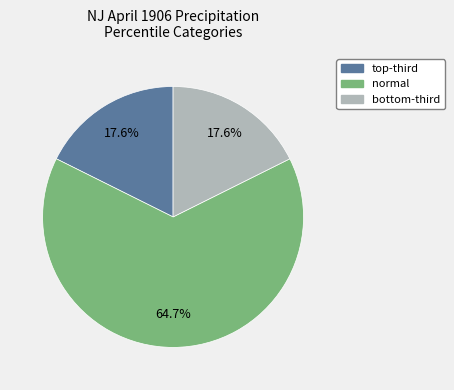

Which slice is the largest?

normal